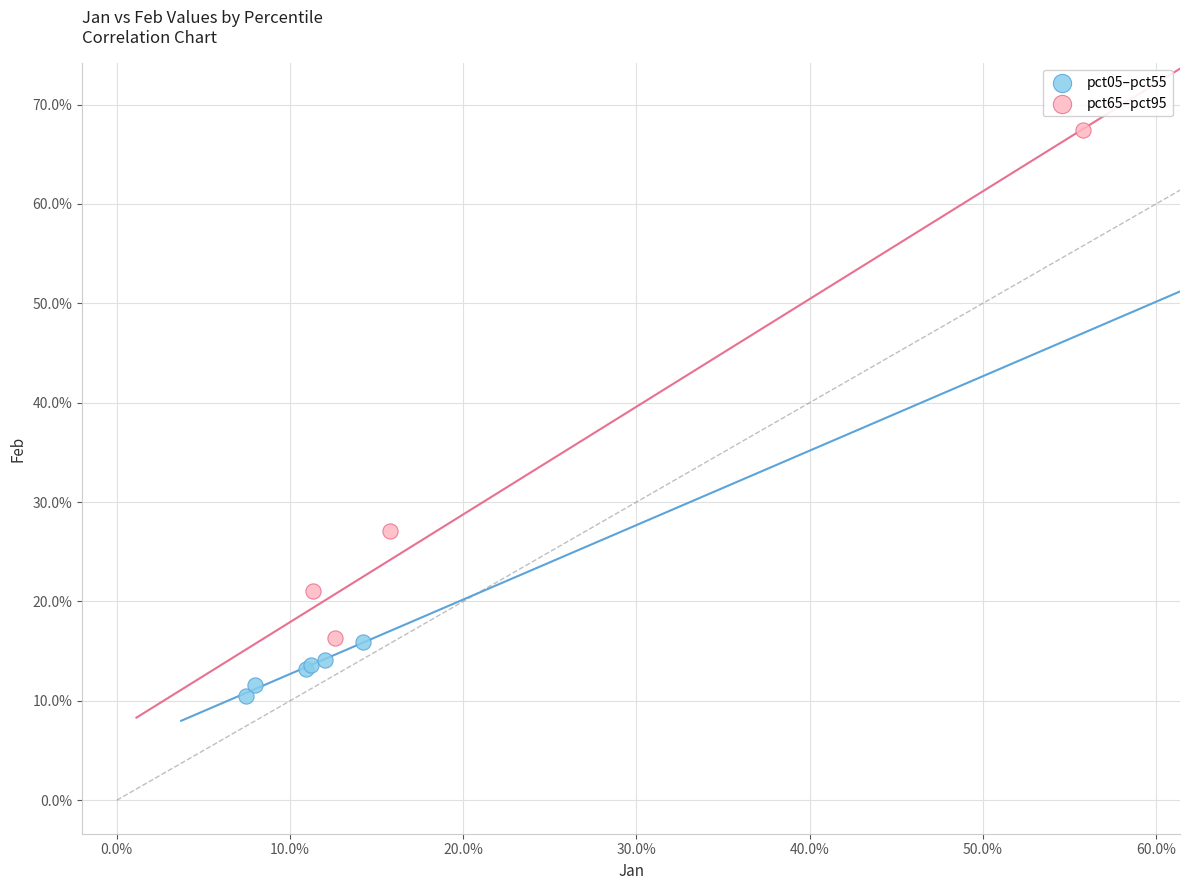

Which series contains the lowest Y value?

pct05–pct55